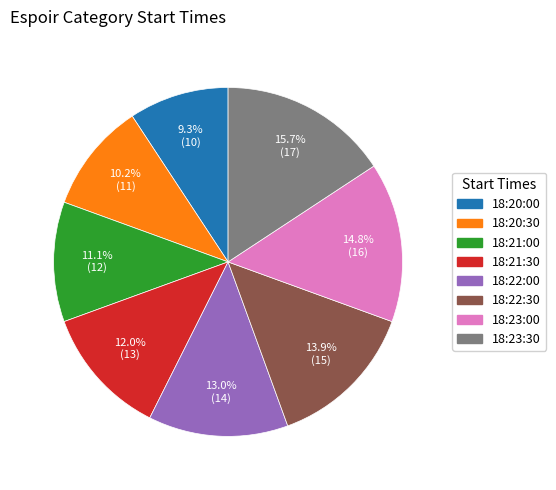

How many segments does this pie chart have?

8